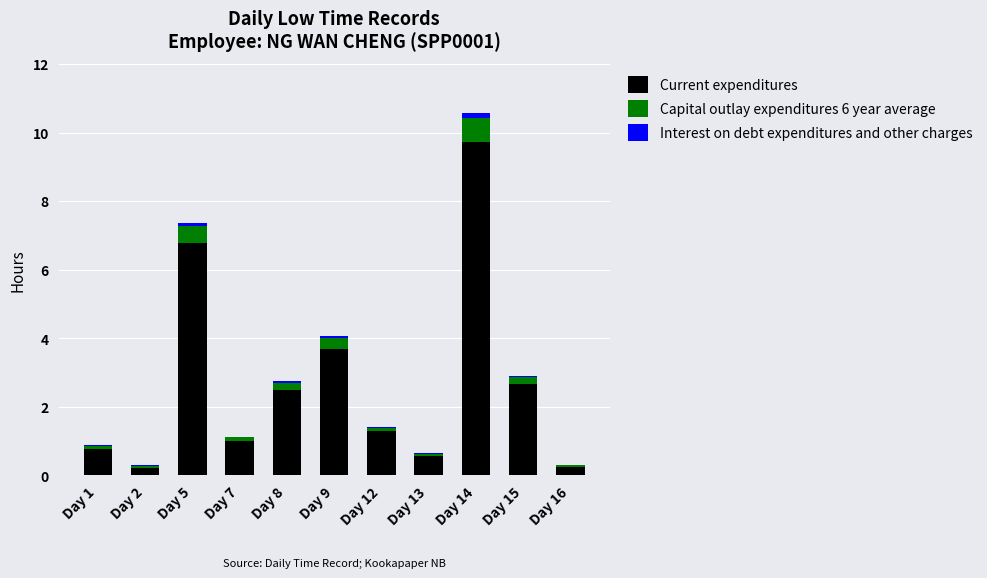

What is the highest value of the Current expenditures series?

9.7